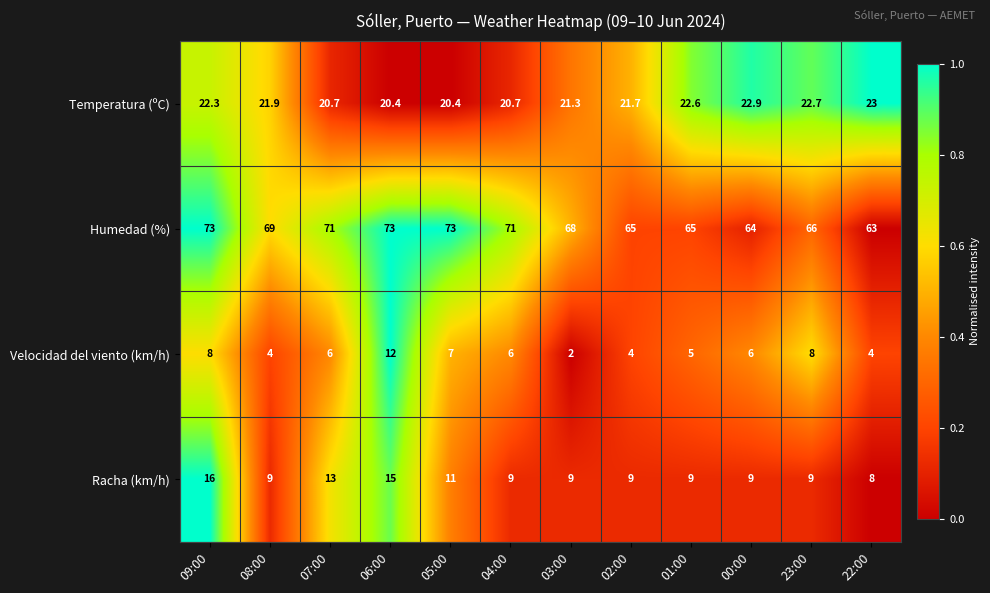

Rank the series at 03:00 from lowest to highest value.

Velocidad del viento (km/h), Racha (km/h), Temperatura (ºC), Humedad (%)